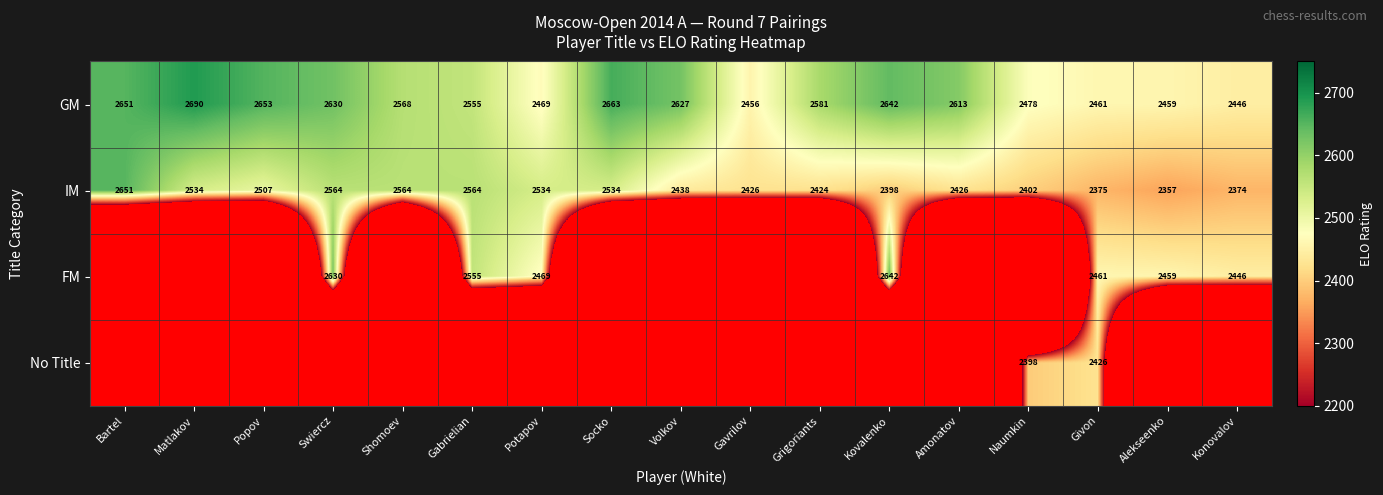

Rank the categories by GM value from highest to lowest.

Matlakov, Socko, Popov, Bartel, Kovalenko, Swiercz, Volkov, Amonatov, Grigoriants, Shomoev, Gabrielian, Naumkin, Potapov, Givon, Alekseenko, Gavrilov, Konovalov